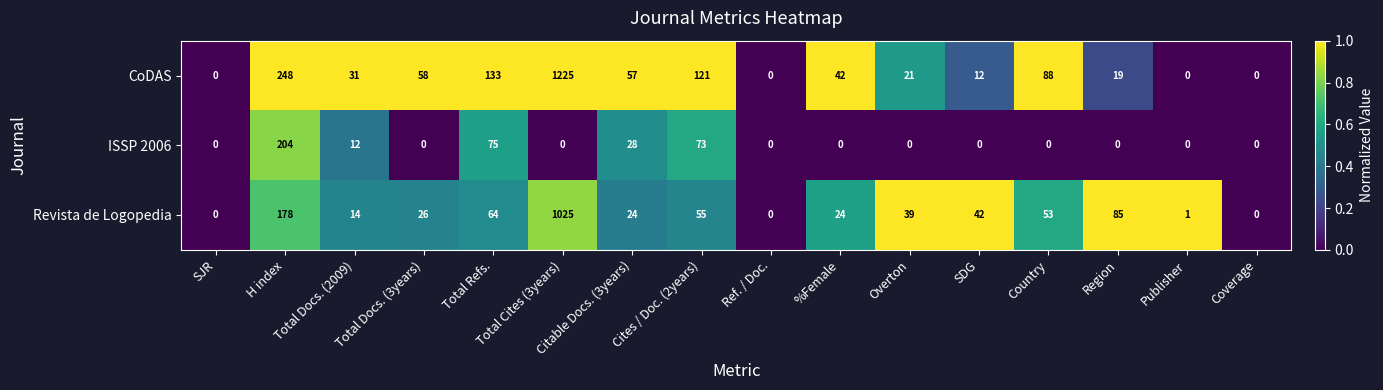

List the series in order of their overall mean, lowest first.

ISSP 2006, Revista de Logopedia, CoDAS